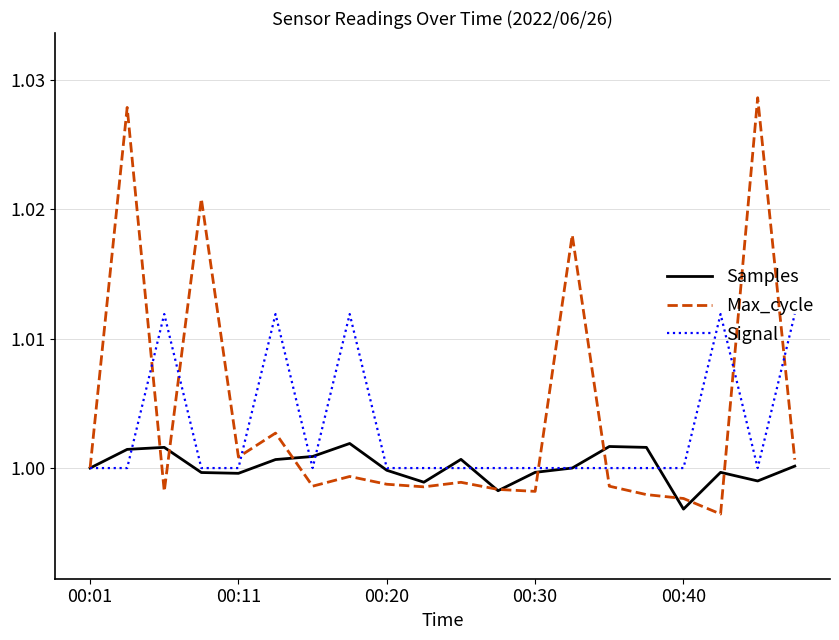

How many distinct data groups are displayed?

3